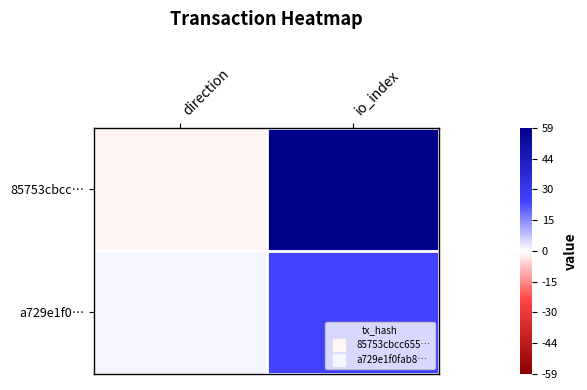

Which series changed the most between direction and io_index?

85753cbcc…